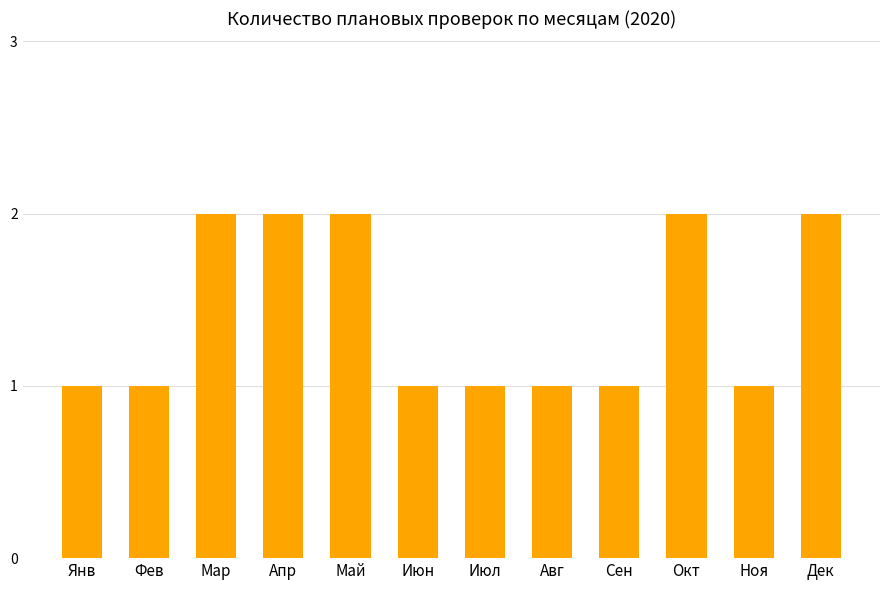

True or false: the data shows 1 at Июн.

True